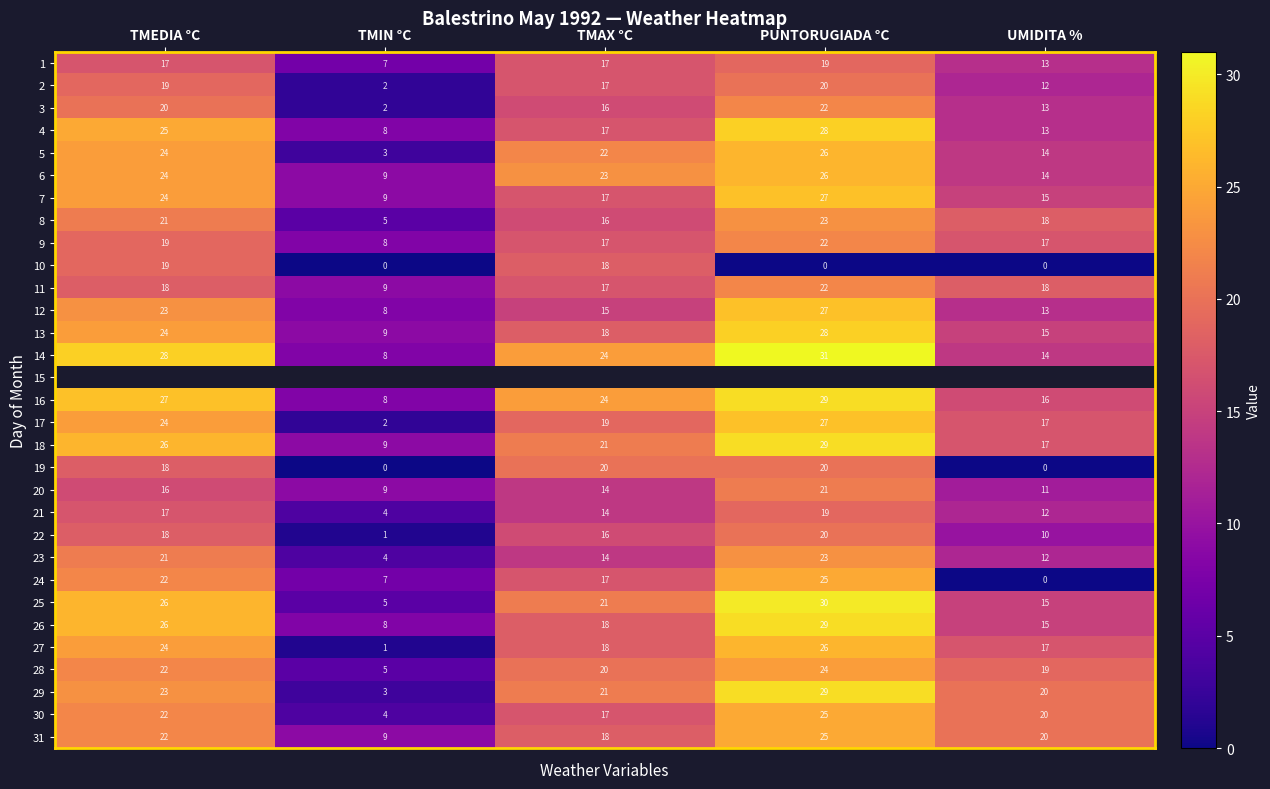

The value of 13 at TMAX °C is 32.4. True or false?

False